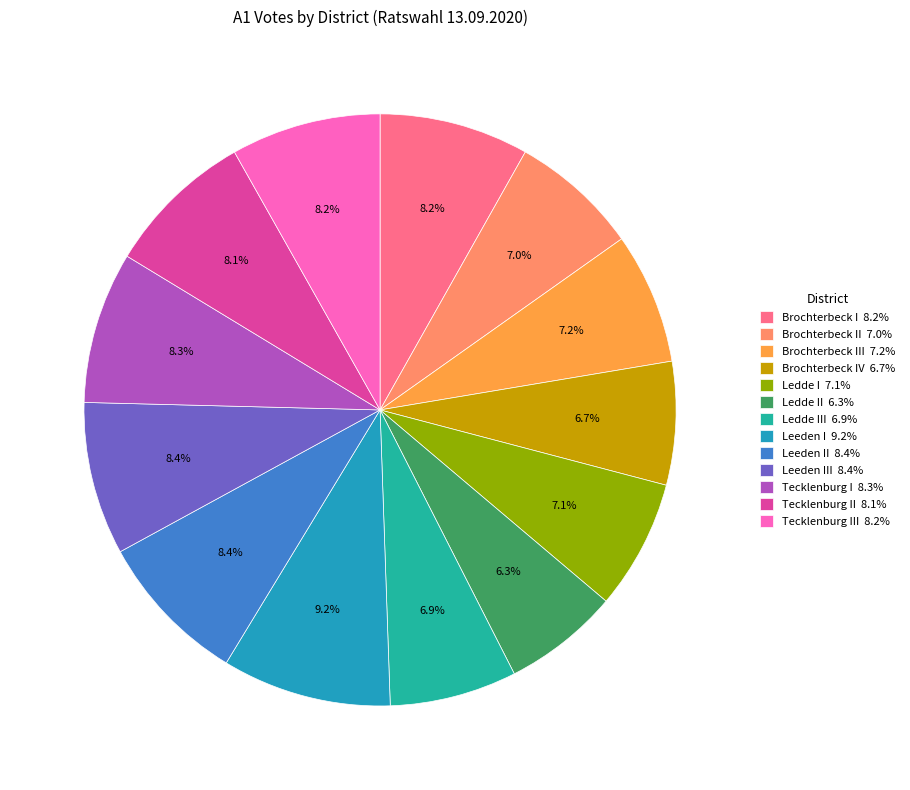

Is the sum of Tecklenburg II 8.1% and Leeden III 8.4% greater than half?

No